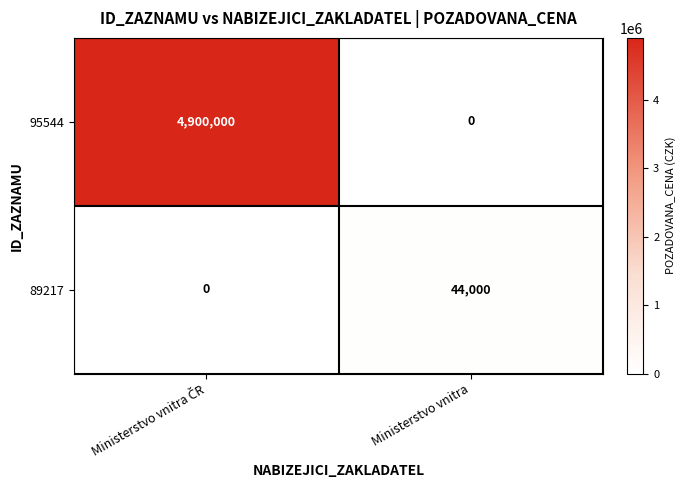

Rank the series by their maximum value, from highest to lowest.

95544, 89217